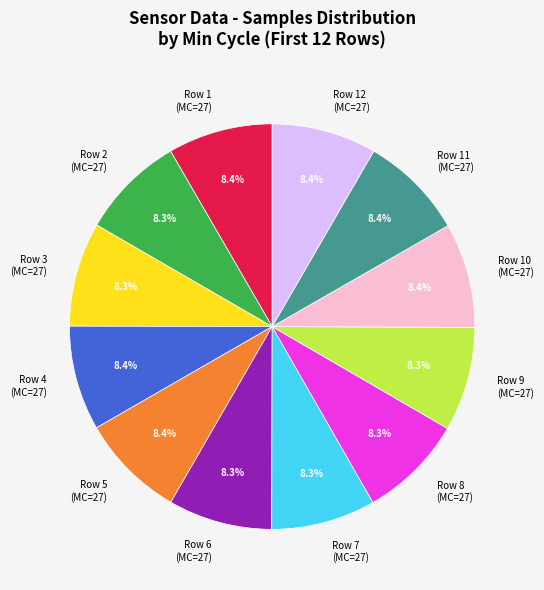

What is the ratio of the value at Row 1 (MC=27) to the value at Row 8 (MC=27)?

1.0